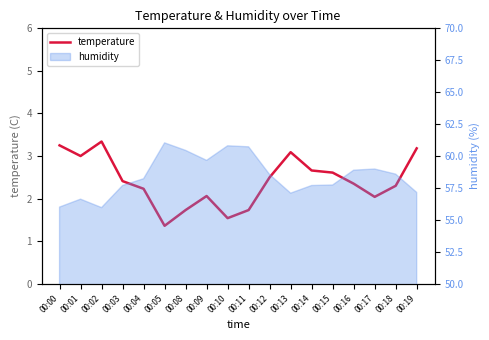

Reading left to right, list all the values displayed in this chart.

00:00=3.2	00:01=3.0	00:02=3.3	00:03=2.4	00:04=2.2	00:05=1.4	00:08=1.7	00:09=2.1	00:10=1.5	00:11=1.7	00:12=2.5	00:13=3.1	00:14=2.7	00:15=2.6	00:16=2.4	00:17=2.0	00:18=2.3	00:19=3.2